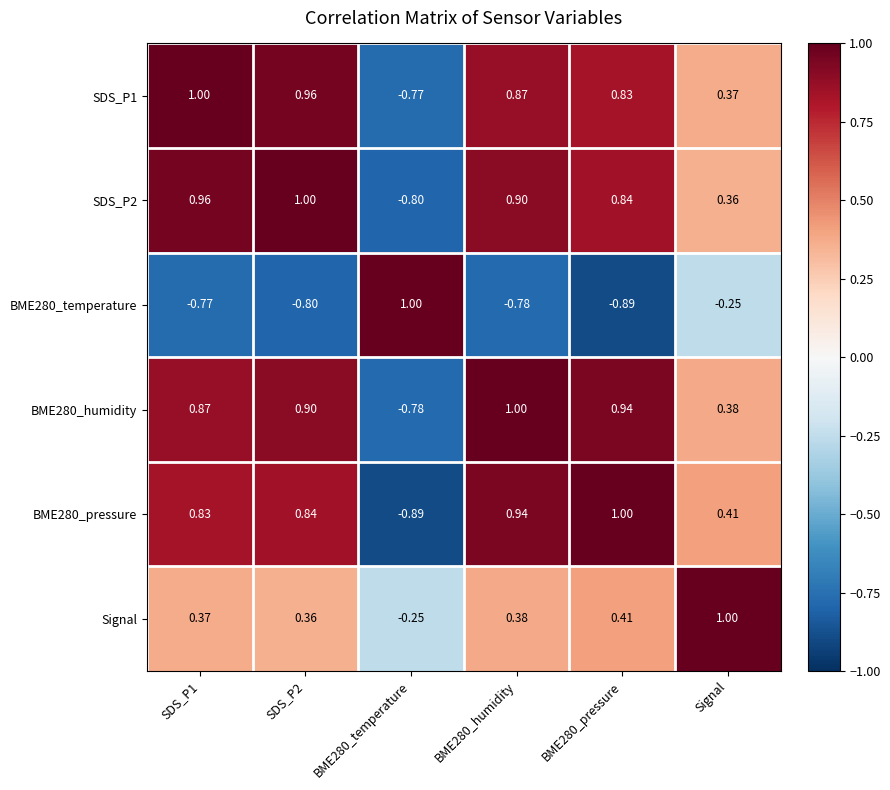

Is the value of BME280_pressure at SDS_P2 greater than the value of SDS_P2 at SDS_P2?

No